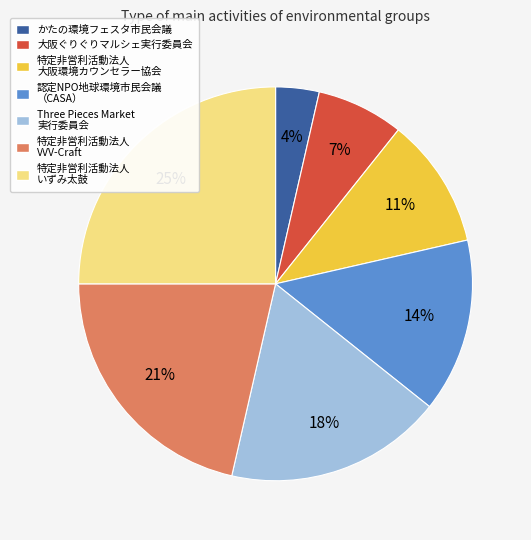

Is there any slice that represents more than half of the pie?

No